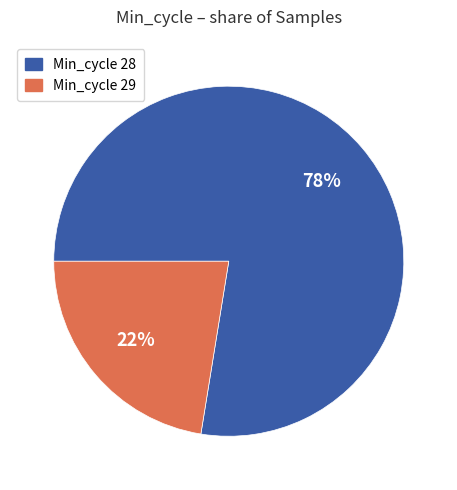

To the nearest percent, what is the average slice percentage?

50%